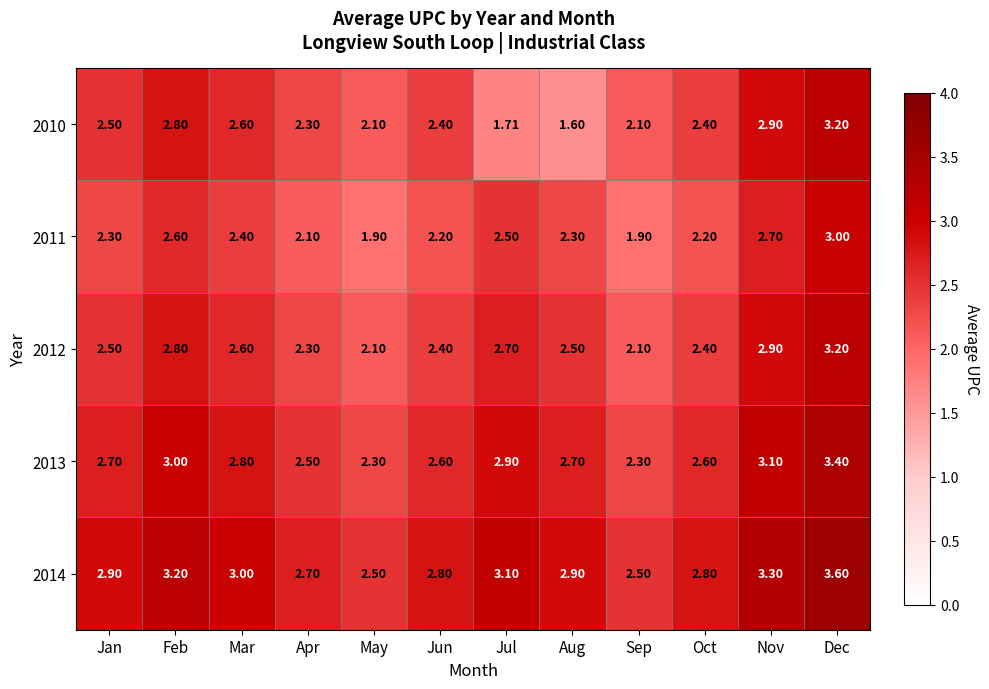

Which series has the largest range (max minus min)?

2010